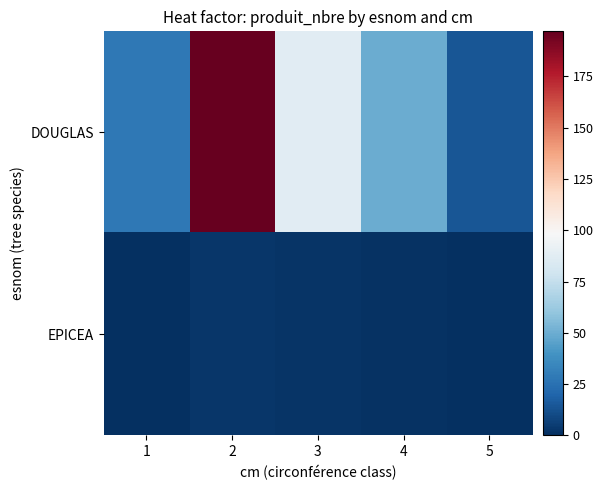

Reading right to left, transcribe all the data shown in this chart.

DOUGLAS: 5=14	4=50	3=87	2=197	1=28
EPICEA: 5=0	4=1	3=2	2=3	1=0